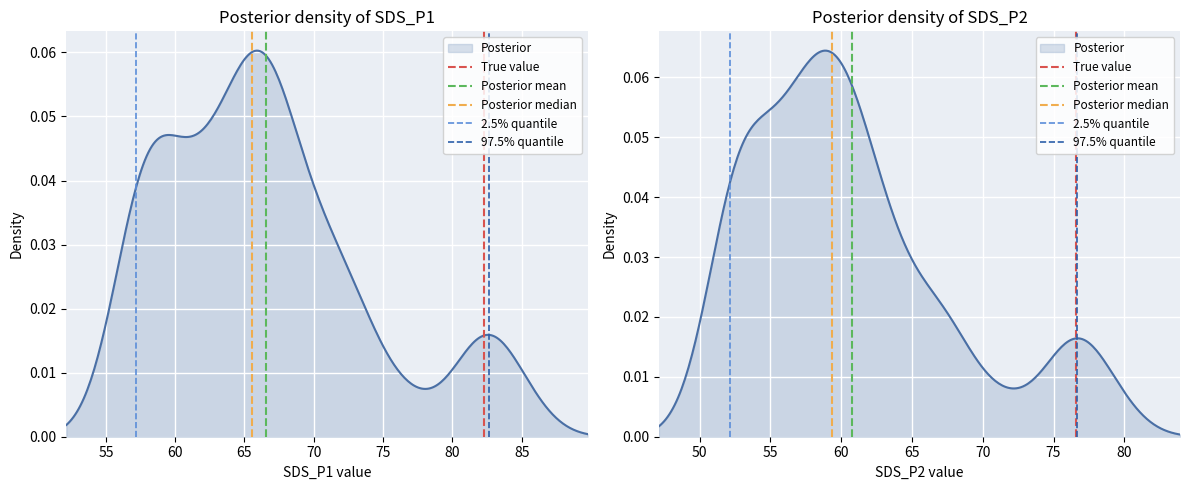

Which series has the widest spread of values?

True value